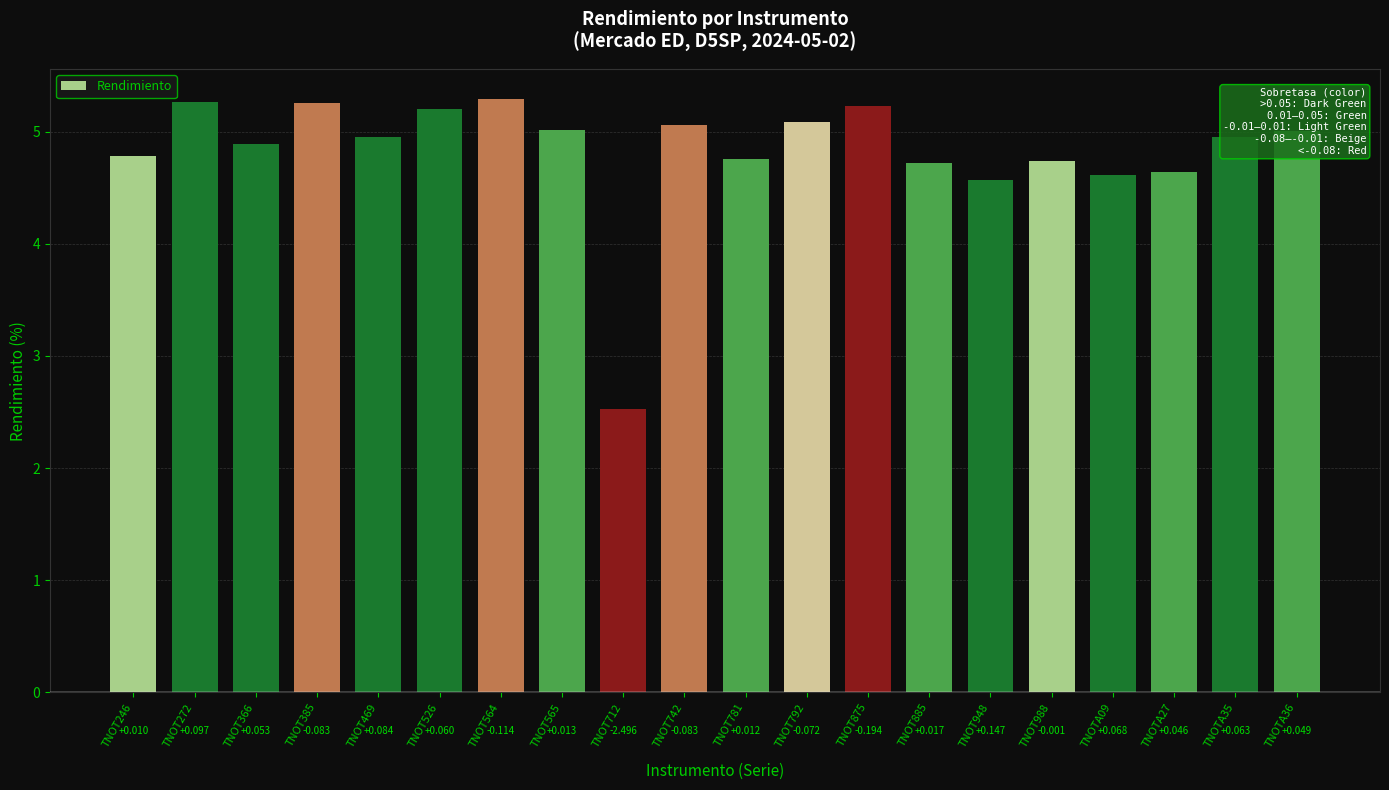

Which has a higher value, TNOT564 or TNOT781?

TNOT564